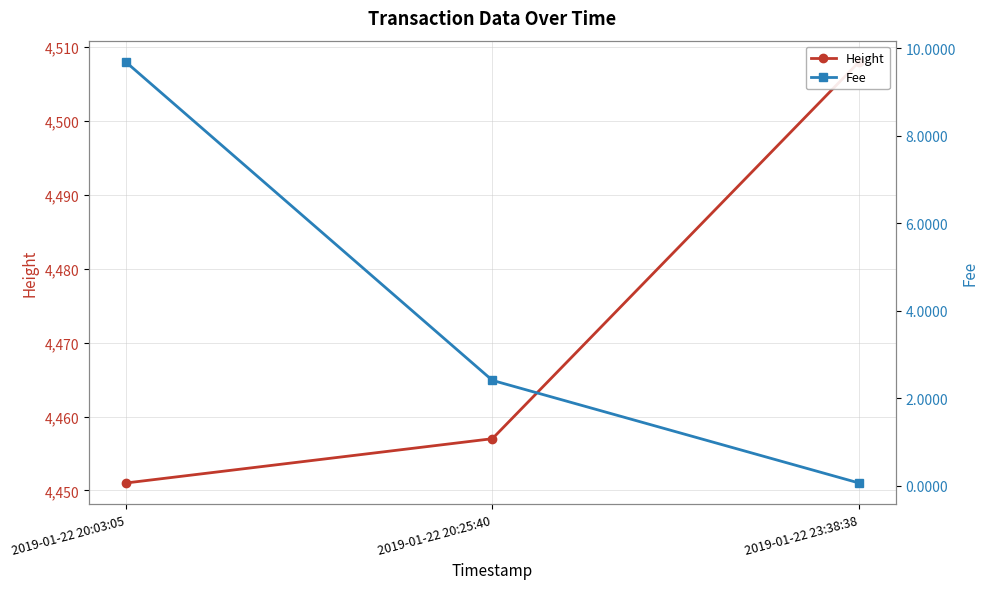

The Fee series shows 0.1 at 2019-01-22 23:38:38. True or false?

True